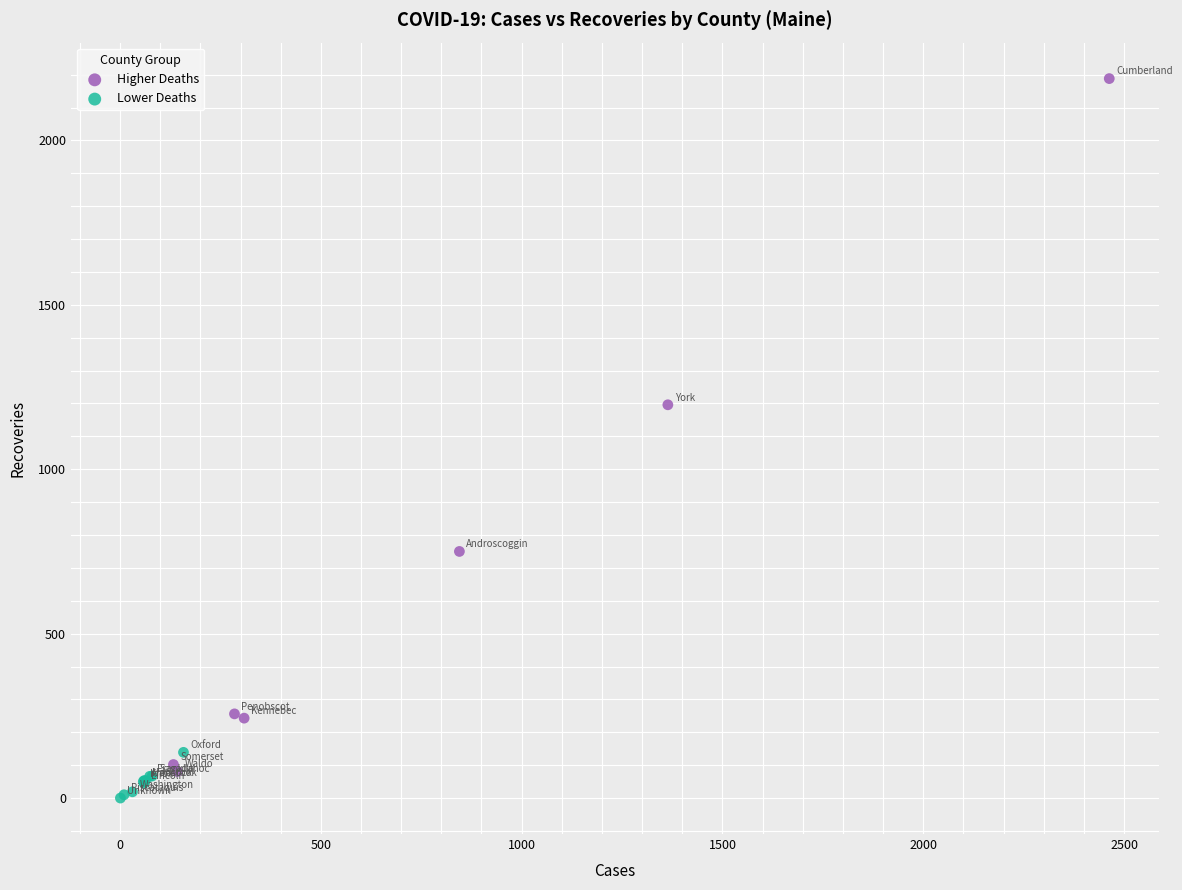

Which series reaches the maximum Y coordinate?

Higher Deaths